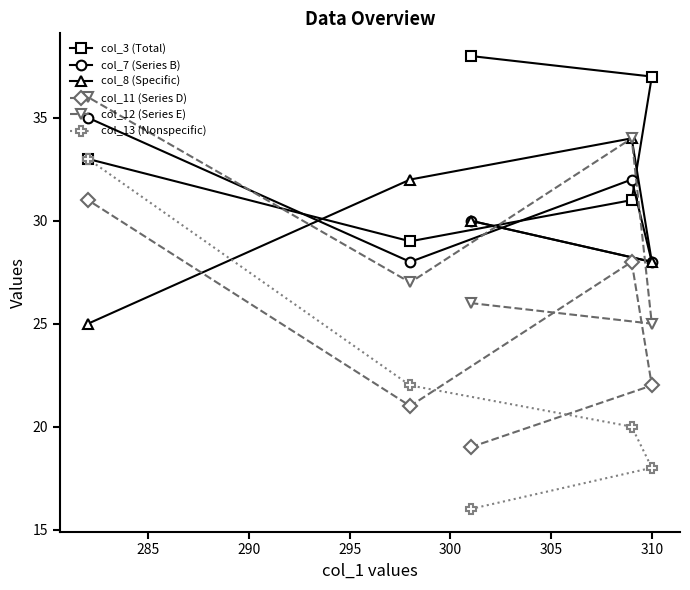

Which series has the widest spread of values?

col_13 (Nonspecific)